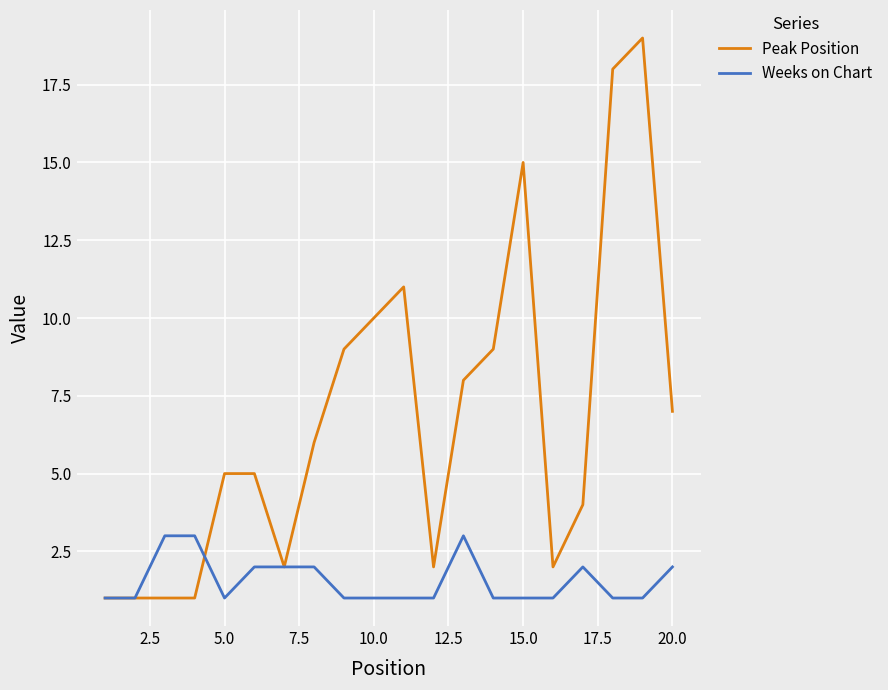

Which series has the widest spread of values?

Peak Position